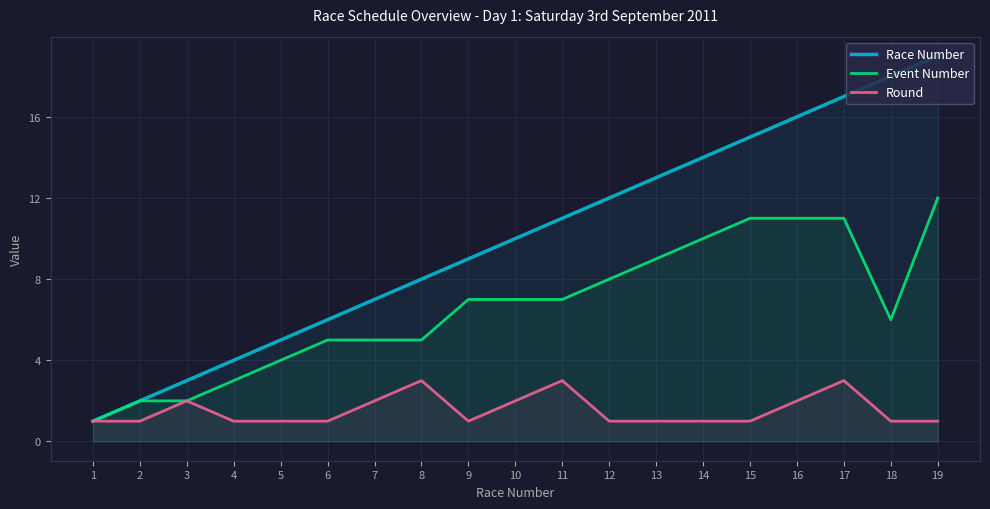

Rank the categories by Round value from highest to lowest.

8, 11, 17, 3, 7, 10, 16, 1, 2, 4, 5, 6, 9, 12, 13, 14, 15, 18, 19